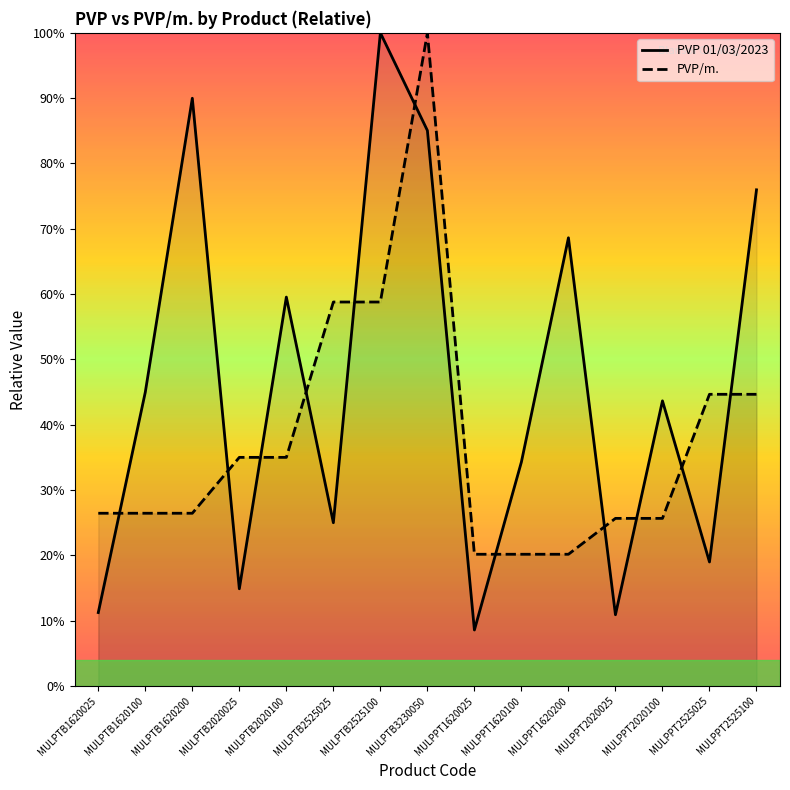

True or false: PVP 01/03/2023 has a value of 29.0 at MULPPT2525025.

False